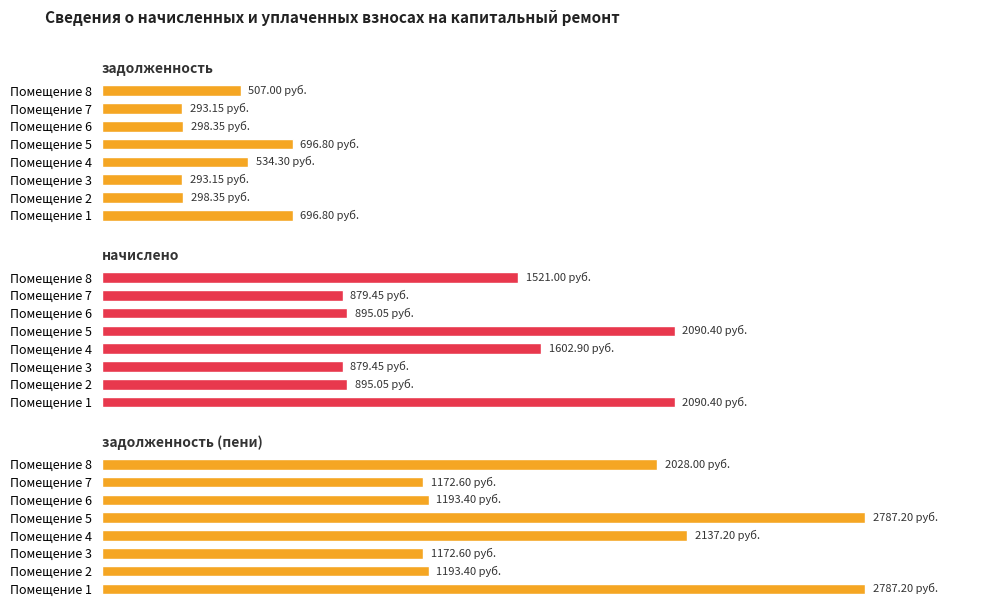

List the series in order of their overall mean, highest first.

задолженность (пени), начислено, задолженность